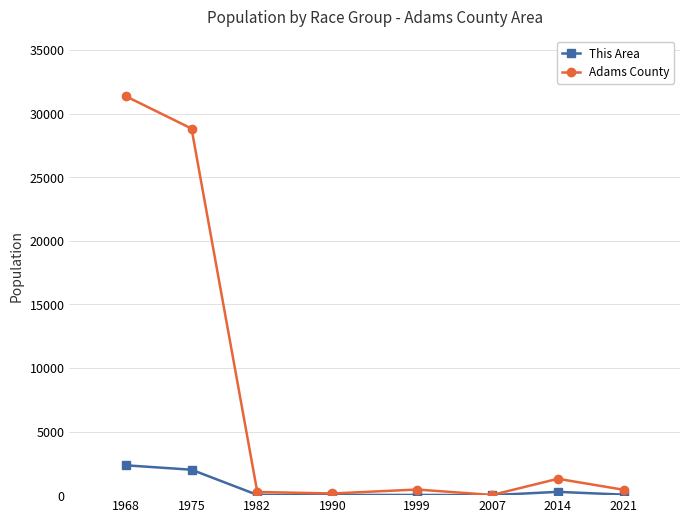

What is the spread (max minus min) of values at 2007?

14